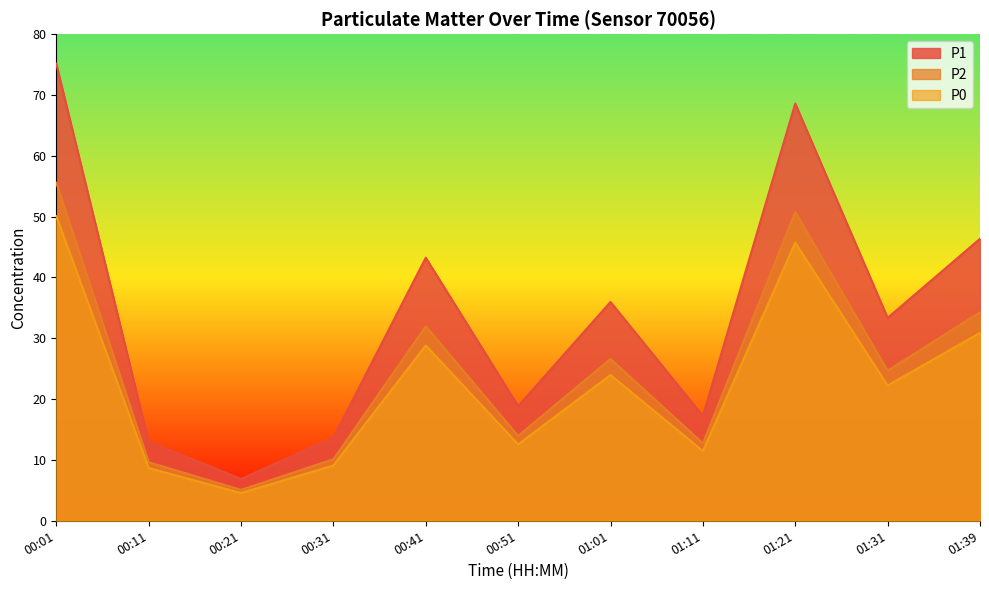

What is the difference between the maximum and minimum values in the P0 series?

45.5